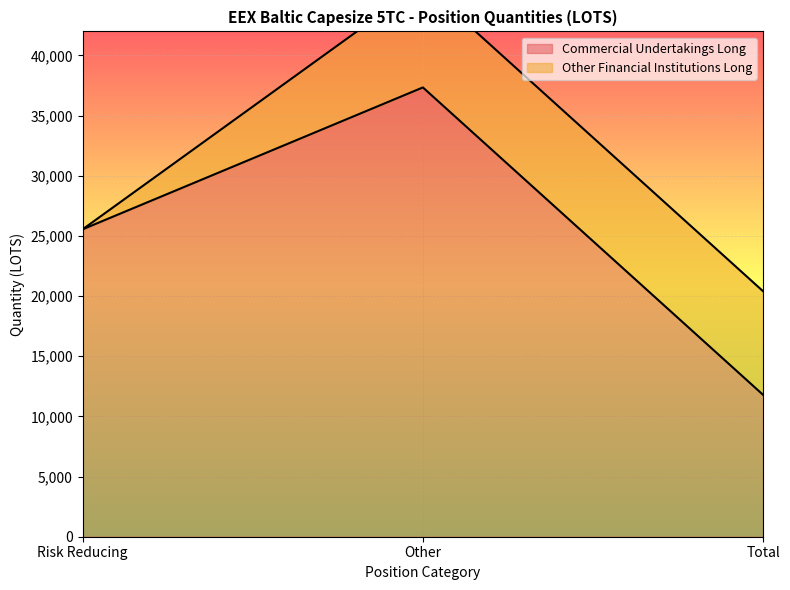

What is the value of the 3rd point from the left?

11790.1